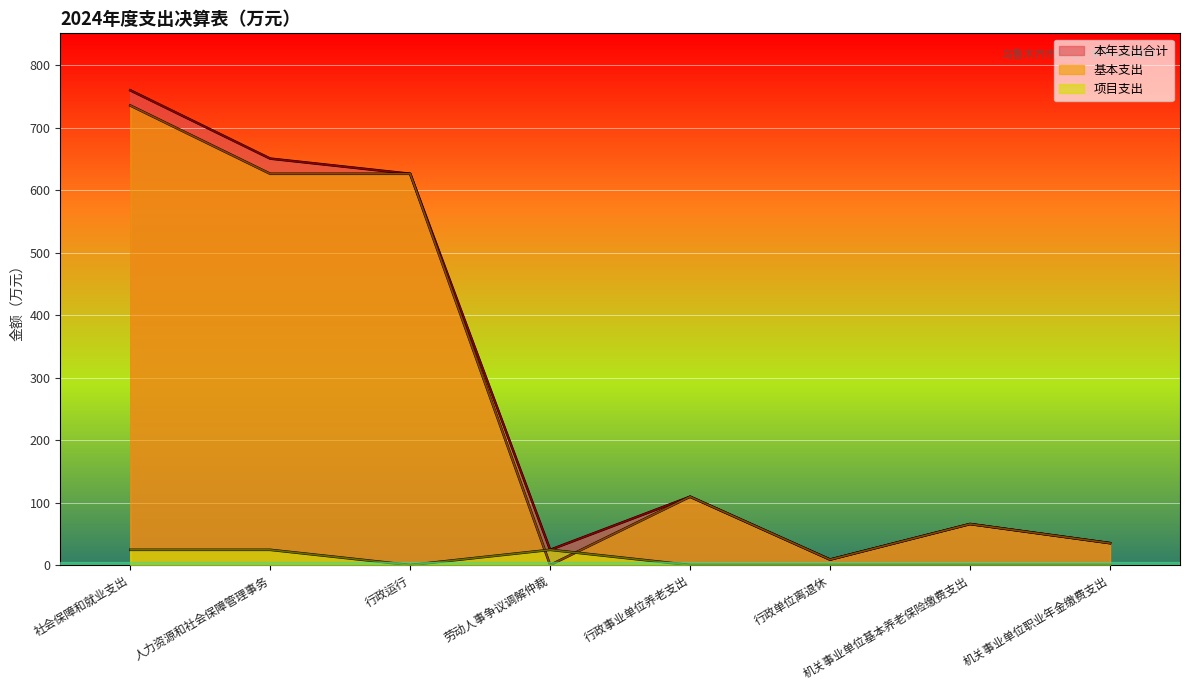

What is the difference between the 项目支出 values at 劳动人事争议调解仲裁 and 行政事业单位养老支出?

24.3